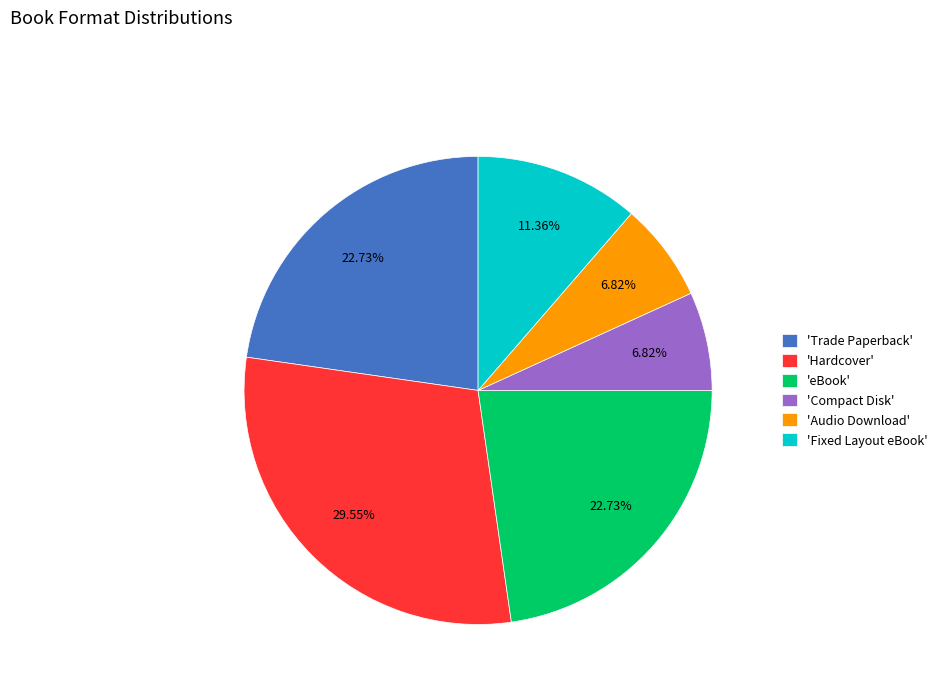

Which slice is the largest?

'Hardcover'